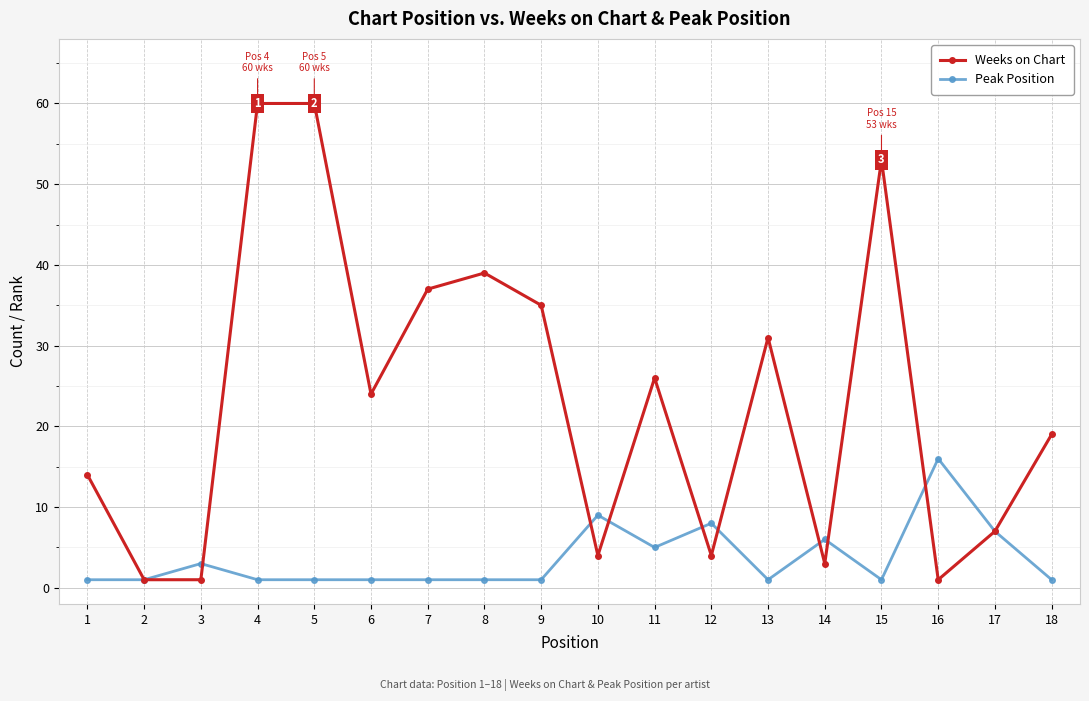

How many lines are shown in the chart?

2